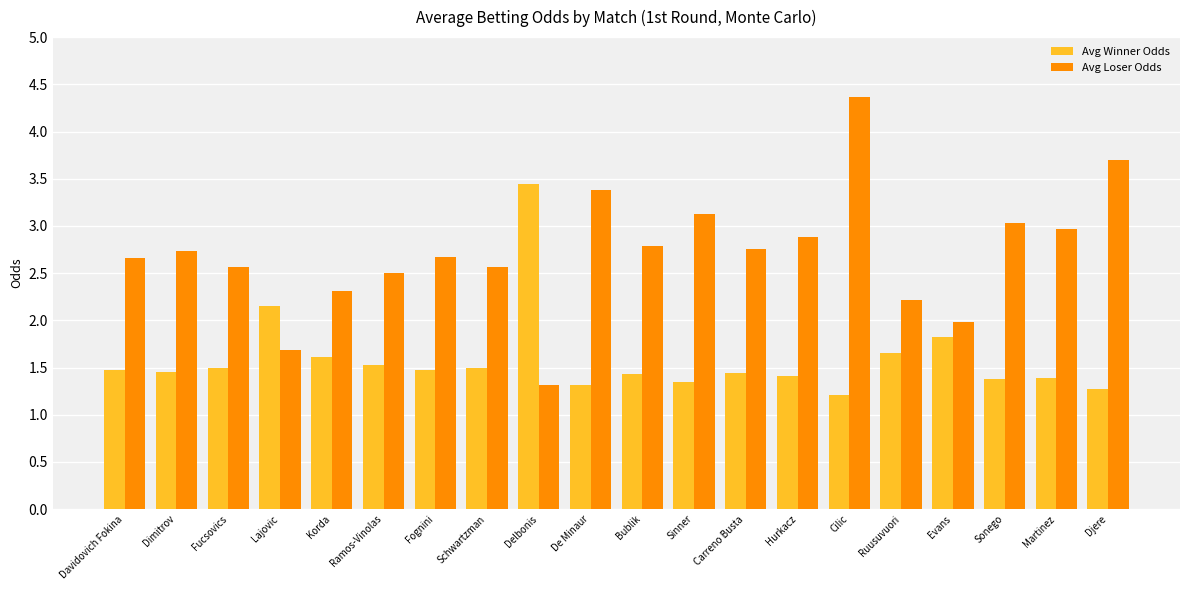

How many distinct data groups are displayed?

2